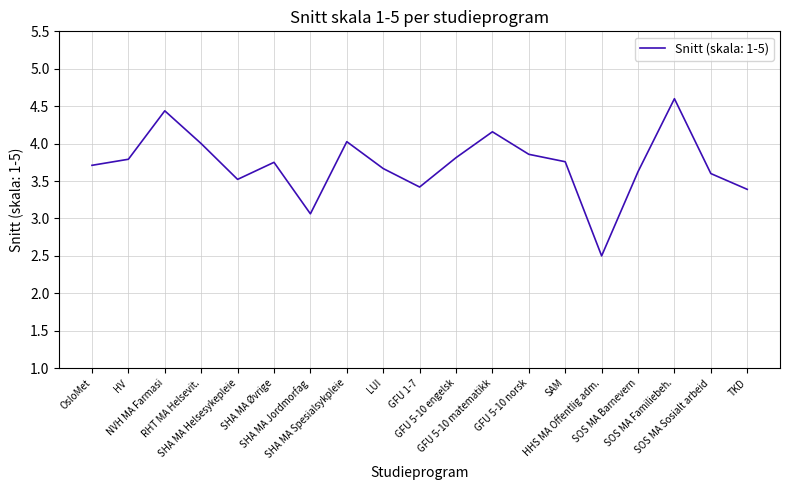

Where does the data first go above 3?

OsloMet